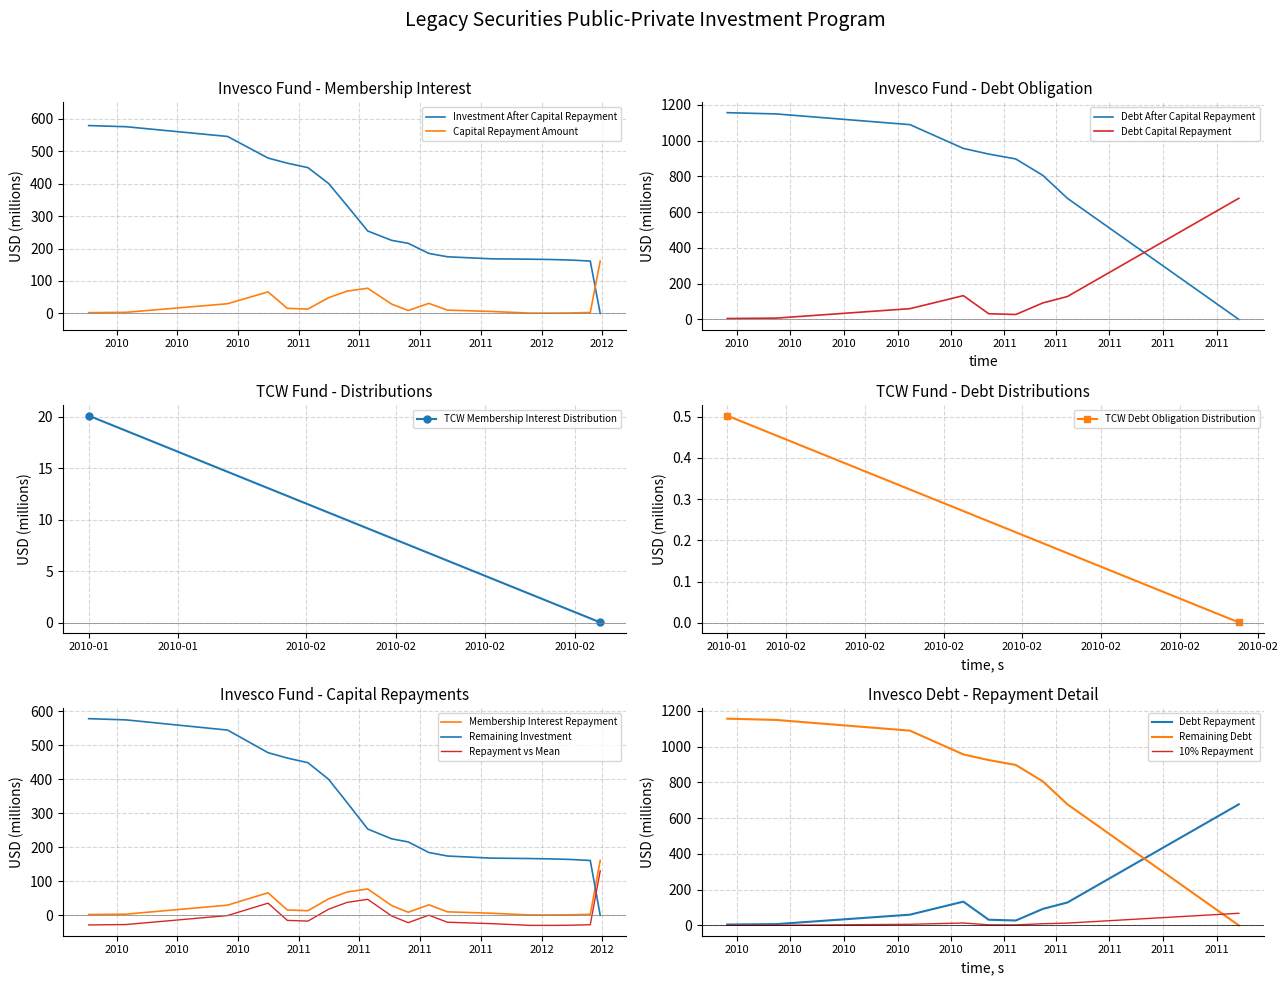

What is the value of the Investment After Capital Repayment point at the 3rd from the left?

545.0